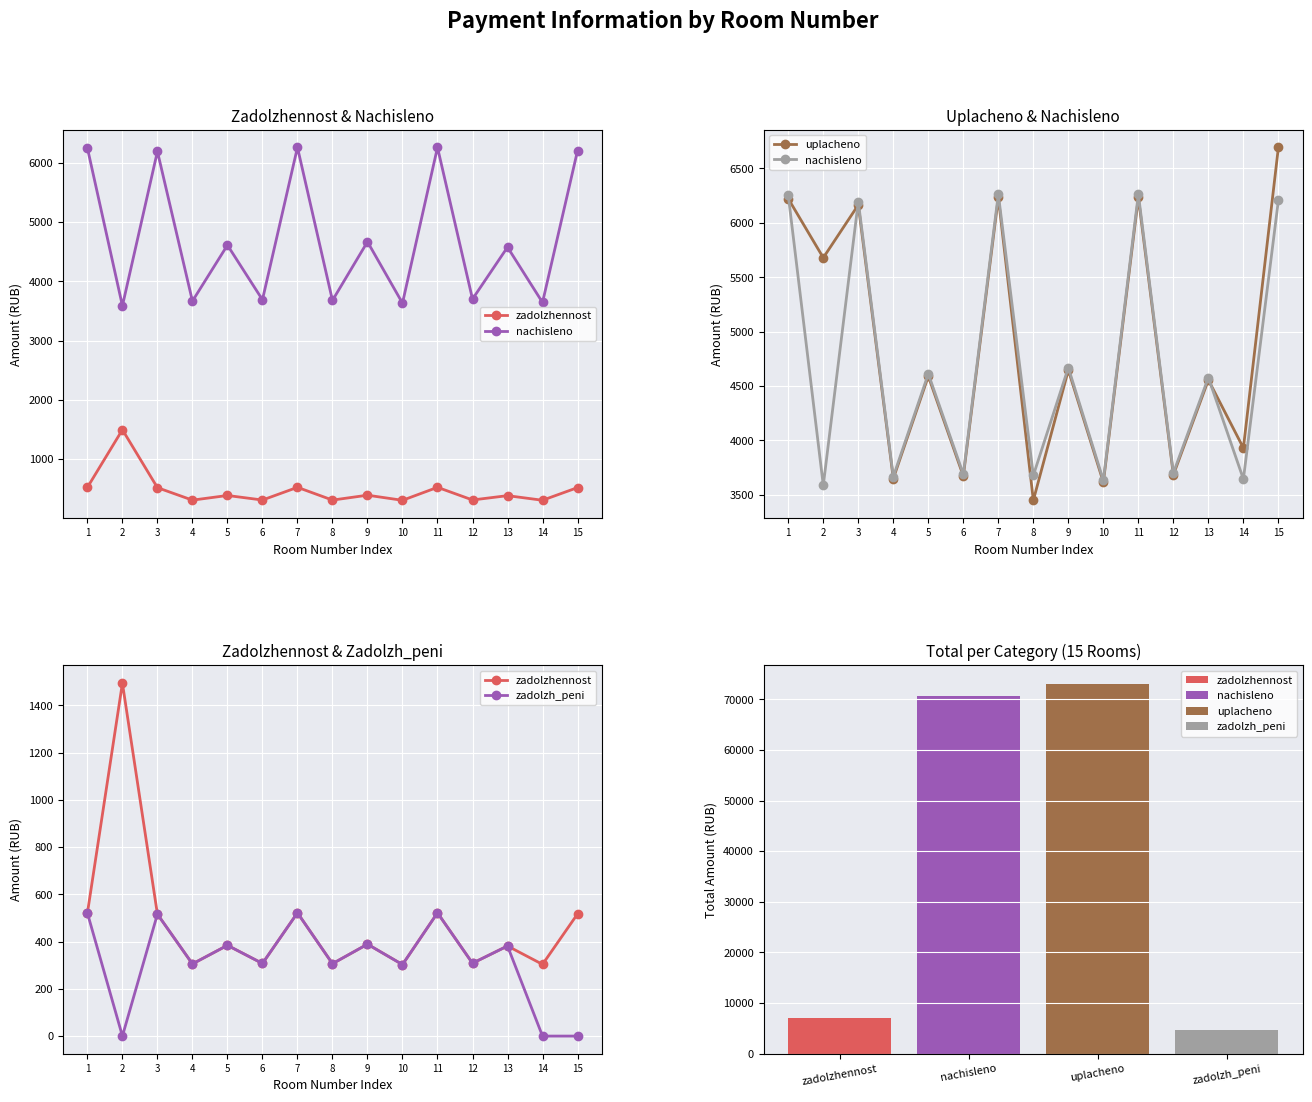

Which has a higher value, 15 or 11?

11